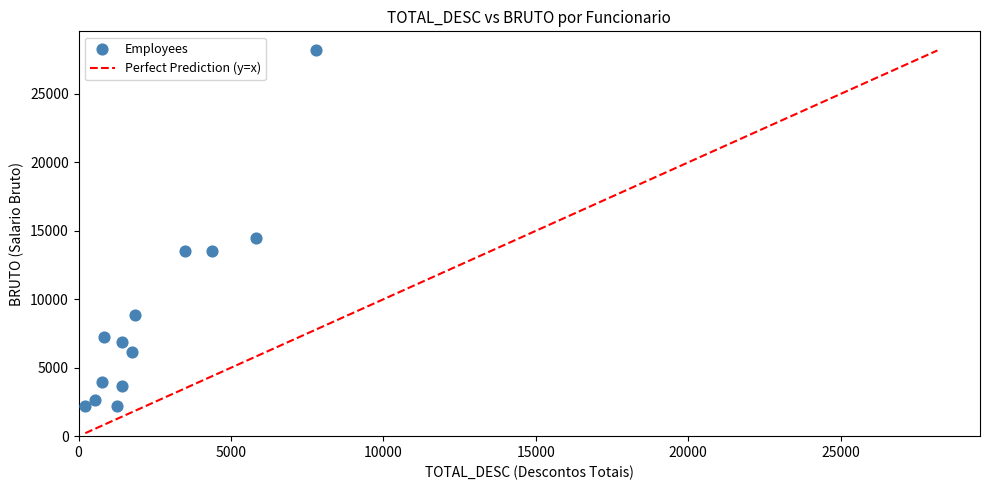

What Y value in the scatter plot is closest to 15191?

14467.2